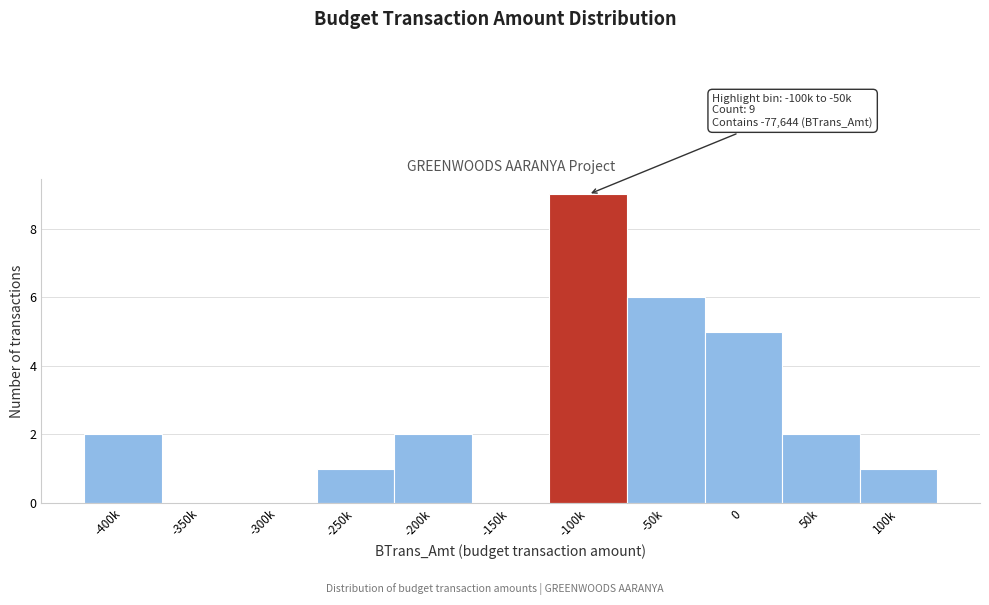

Reading left to right, transcribe all the data shown in this chart.

-400k=2	-350k=0	-300k=0	-250k=1	-200k=2	-150k=0	-100k=9	-50k=6	0=5	50k=2	100k=1